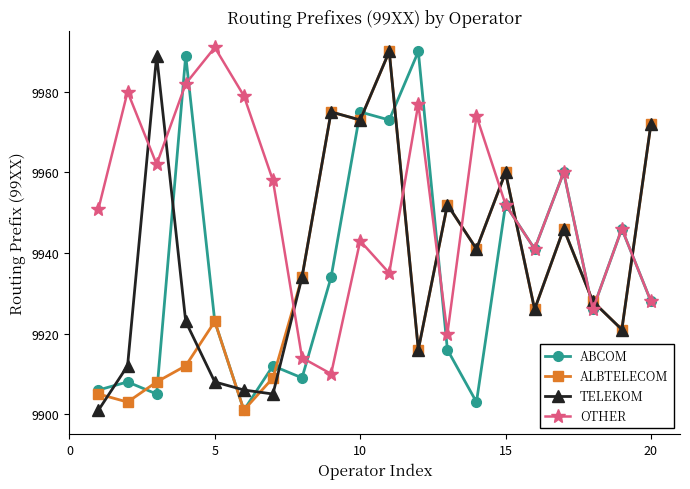

What is the greatest value displayed?

9991